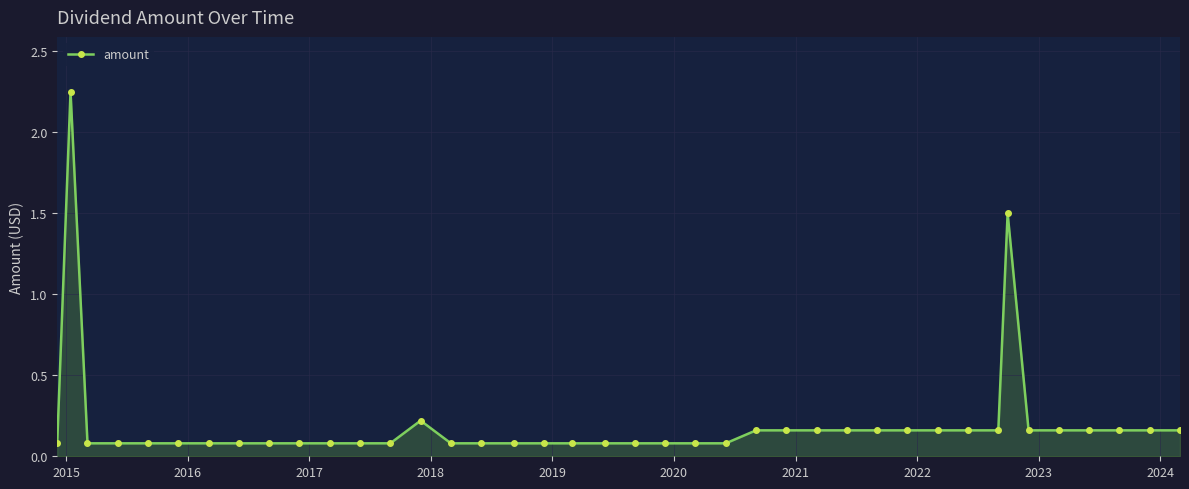

True or false: the data has more than 1 interior local peaks.

True